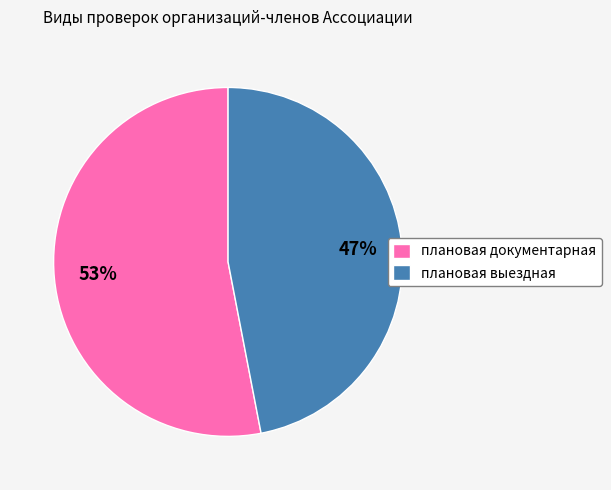

Which category has the biggest portion of the pie?

плановая документарная